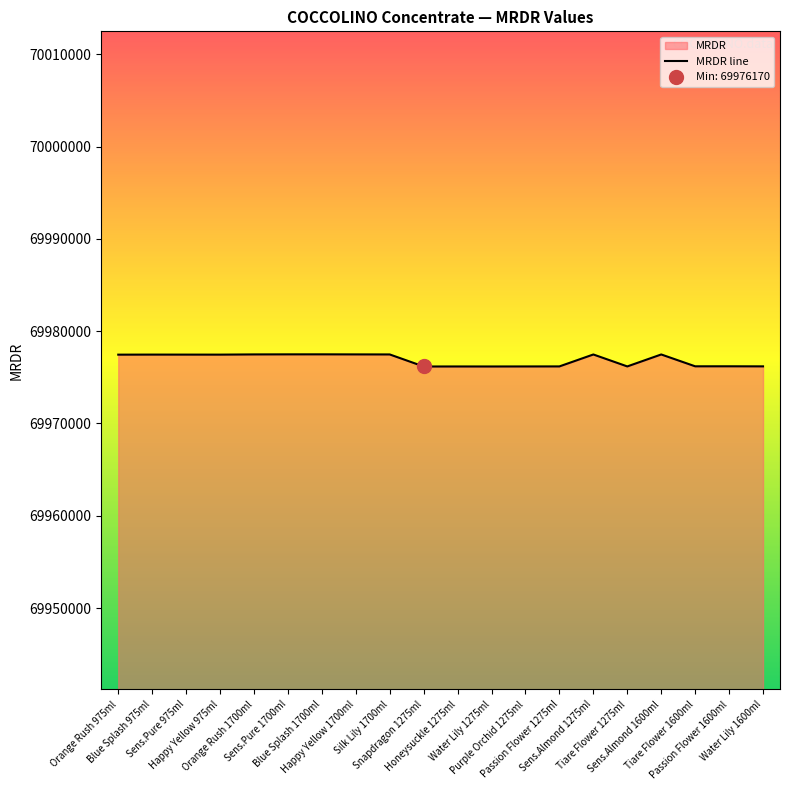

Reading left to right, what are all the values shown in this chart?

69977453	69977460	69977458	69977456	69977479	69977486	69977488	69977481	69977476	69976170	69976174	69976172	69976176	69976180	69977472	69976178	69977474	69976191	69976193	69976185